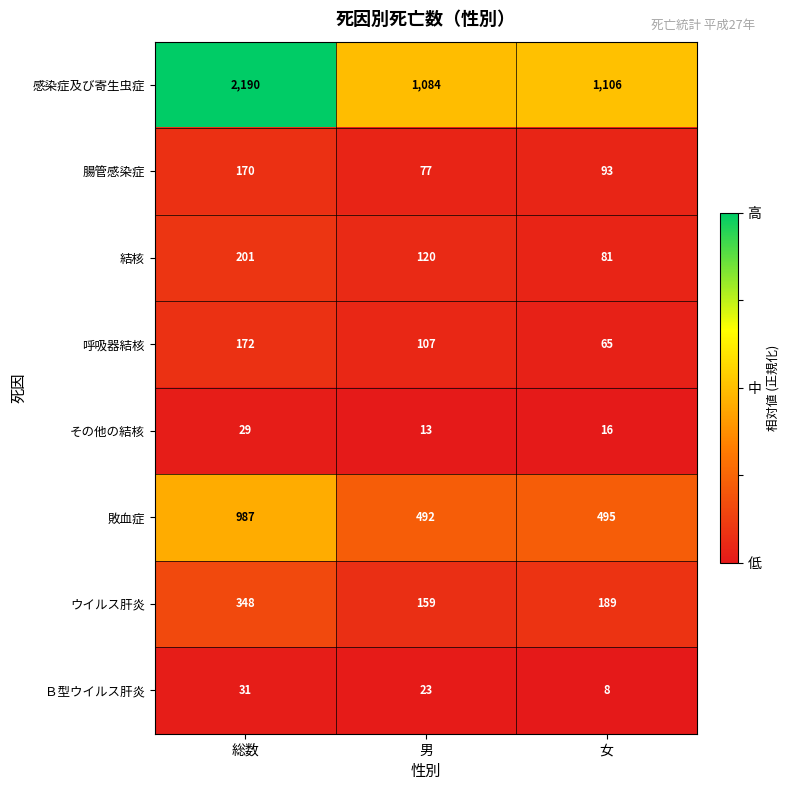

What is the difference between the maximum and minimum values in the 結核 series?

120